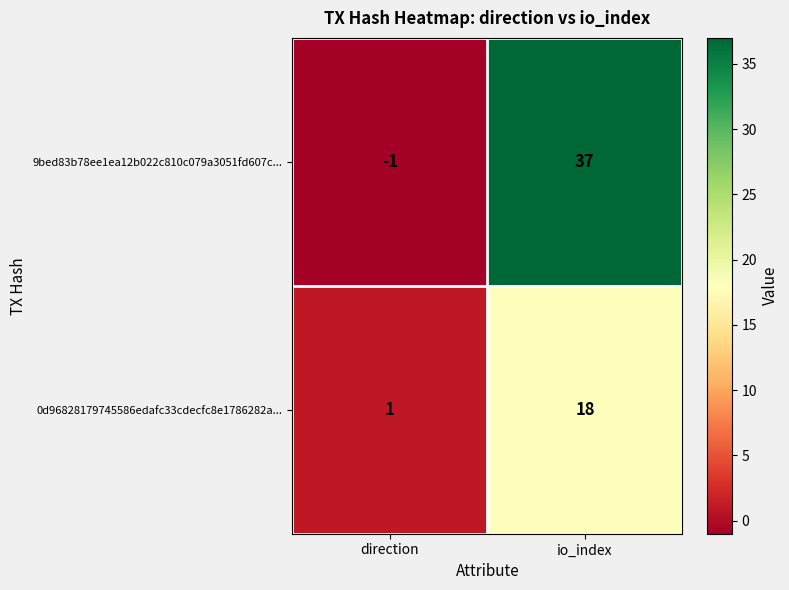

At how many categories does at least one series exceed 16?

1